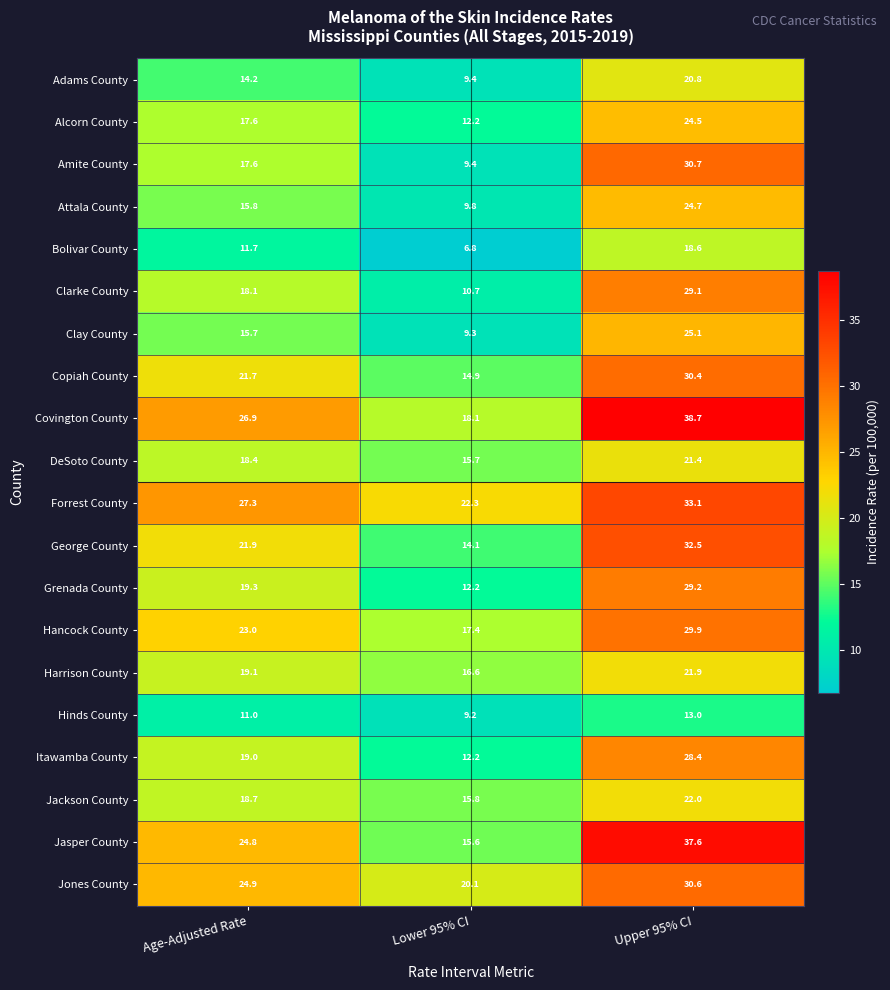

What is the smallest value displayed?

6.8